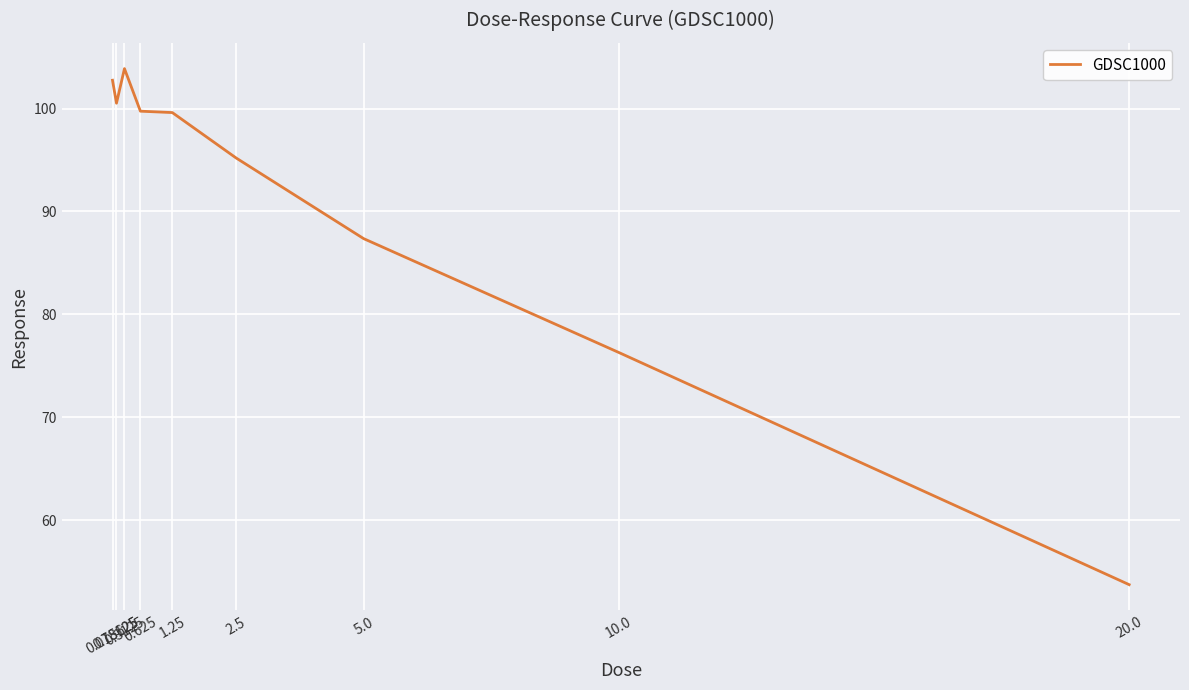

What is the smallest value displayed?

53.7